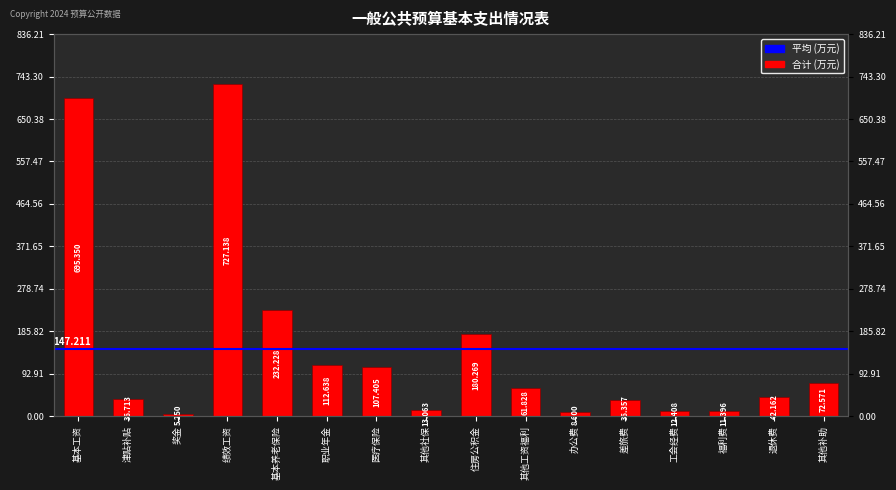

What is the sum of the values at 退休费 and 医疗保险?

149.6